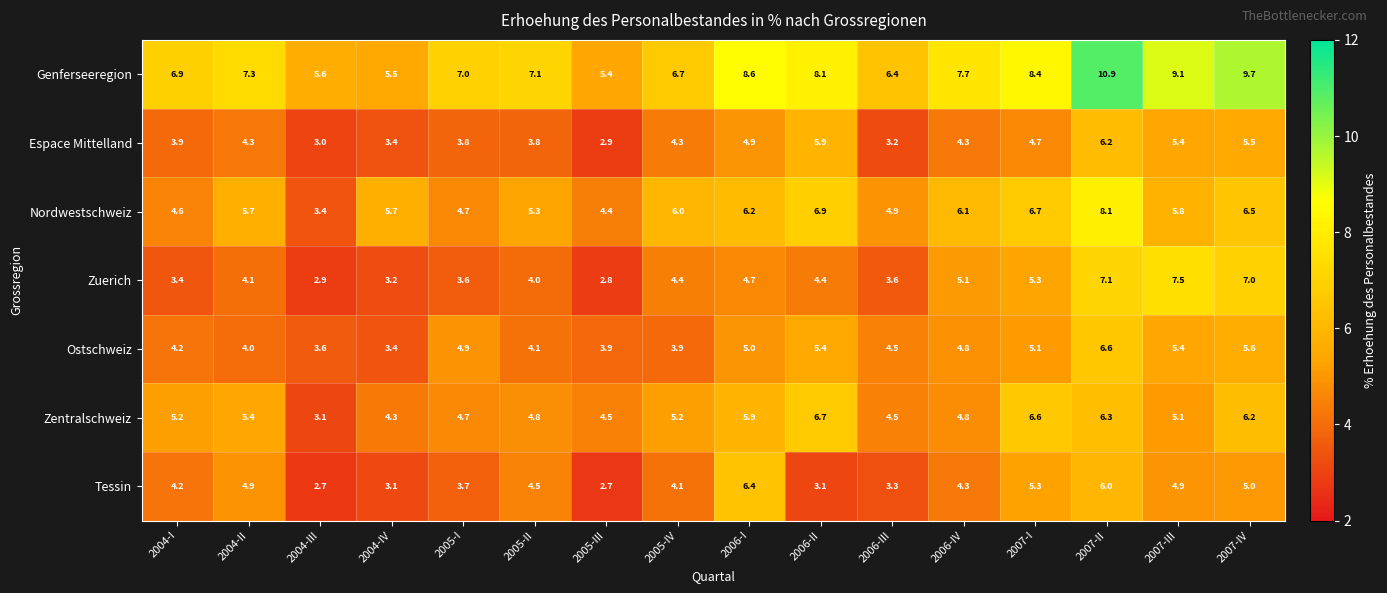

Rank the series at 2004-III from highest to lowest value.

Genferseeregion, Ostschweiz, Nordwestschweiz, Zentralschweiz, Espace Mittelland, Zuerich, Tessin